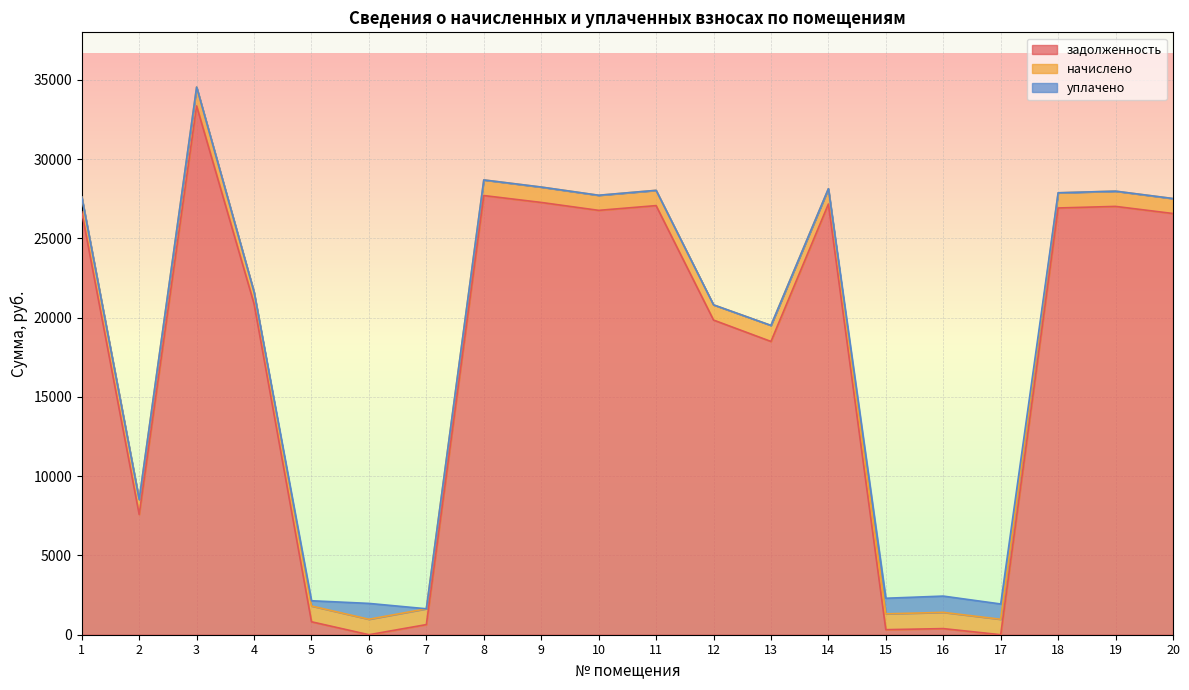

How many data points in уплачено are above 0?

6